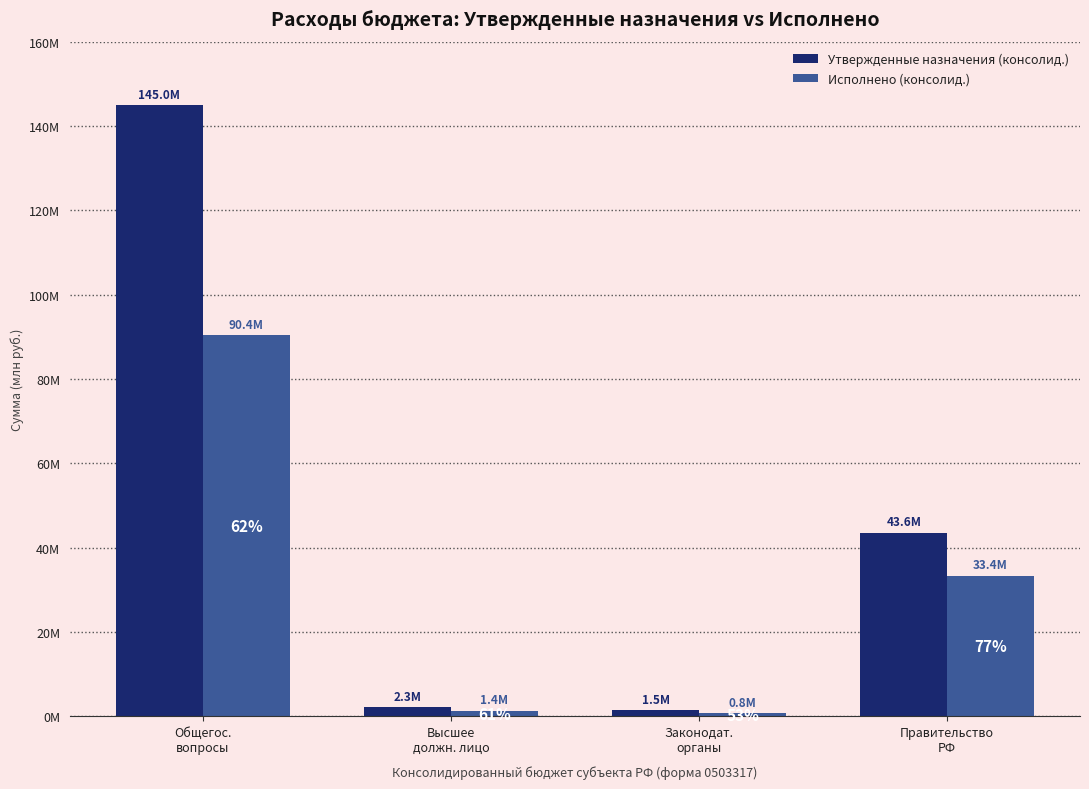

What is the sum of all Исполнено (консолид.) values?

125941388.5